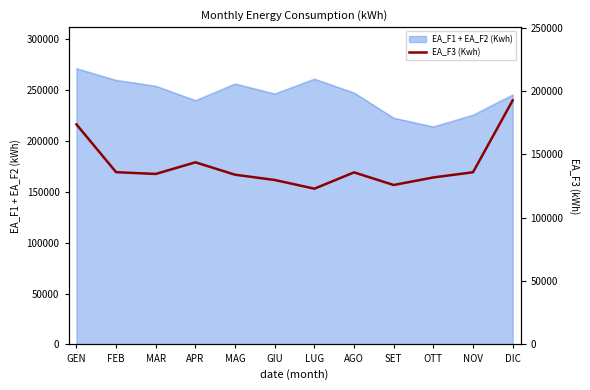

What is the value of the 12th point from the left?

192672